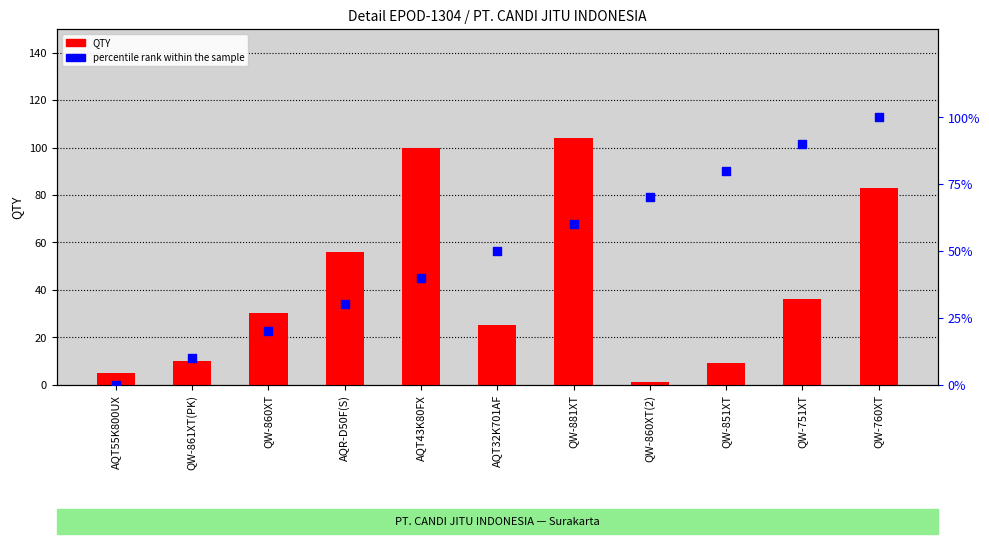

What is the total value across all series at QW-760XT?

183